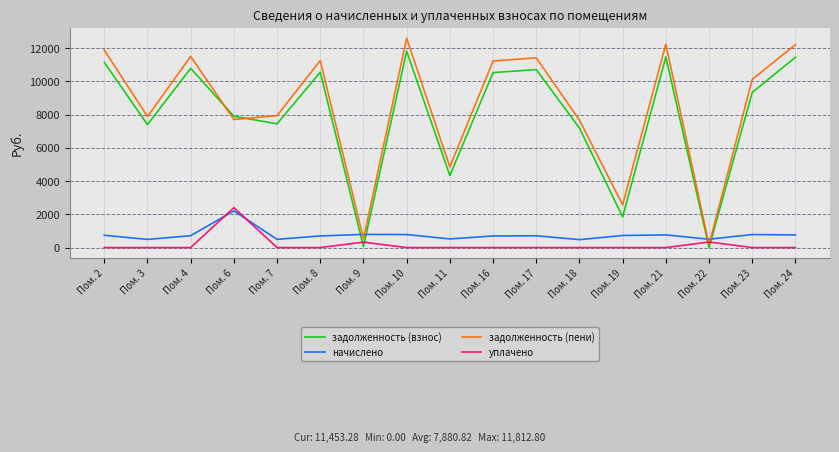

How many series are shown in this chart?

4